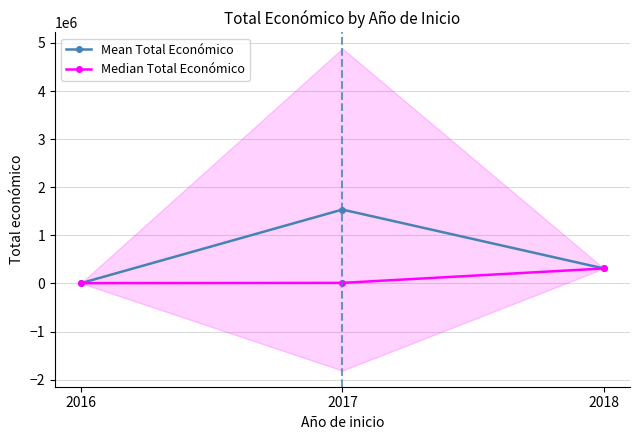

The Mean Total Económico series shows 1536125.9 at 2017. True or false?

True